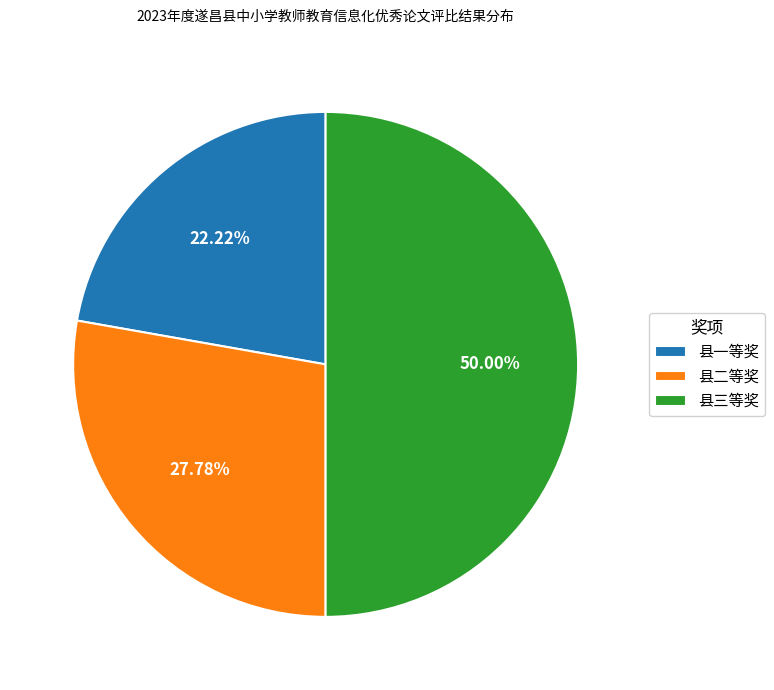

The 县二等奖 slice represents 28% of the pie. True or false?

True